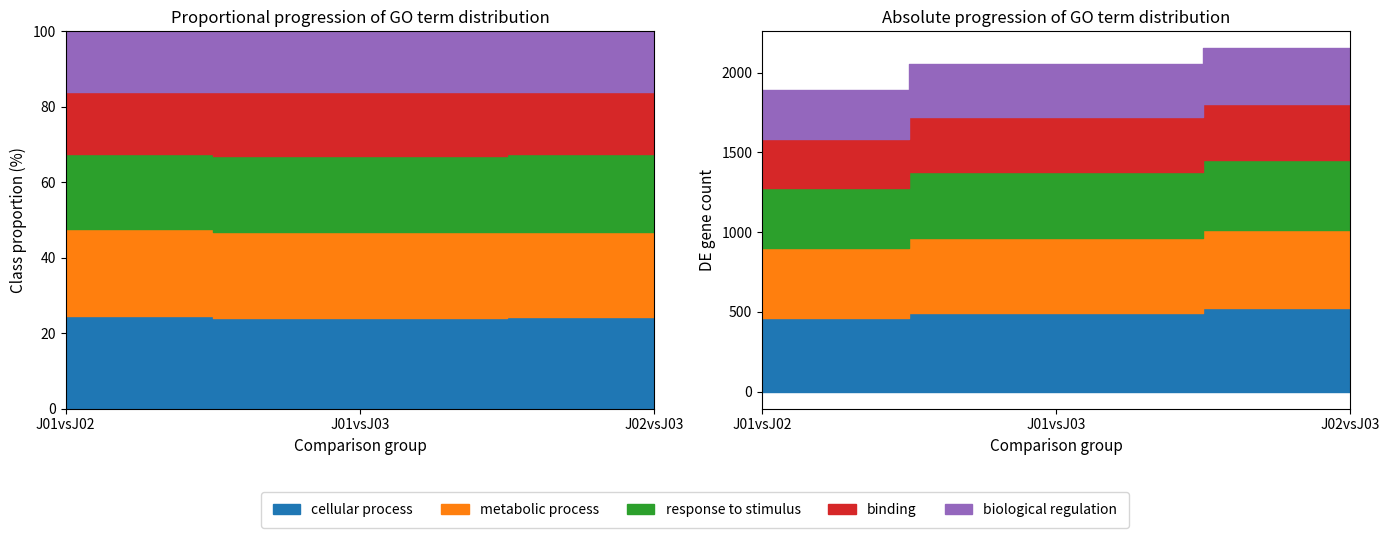

What position from the right is J01vsJ02?

3